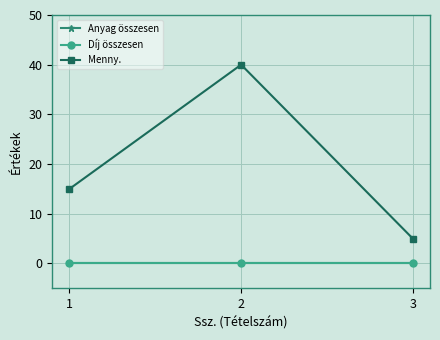

Which category has the lowest value in the Anyag összesen series?

1